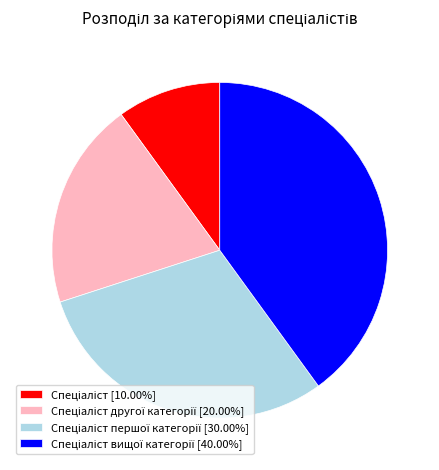

Count the number of slices in the pie.

4